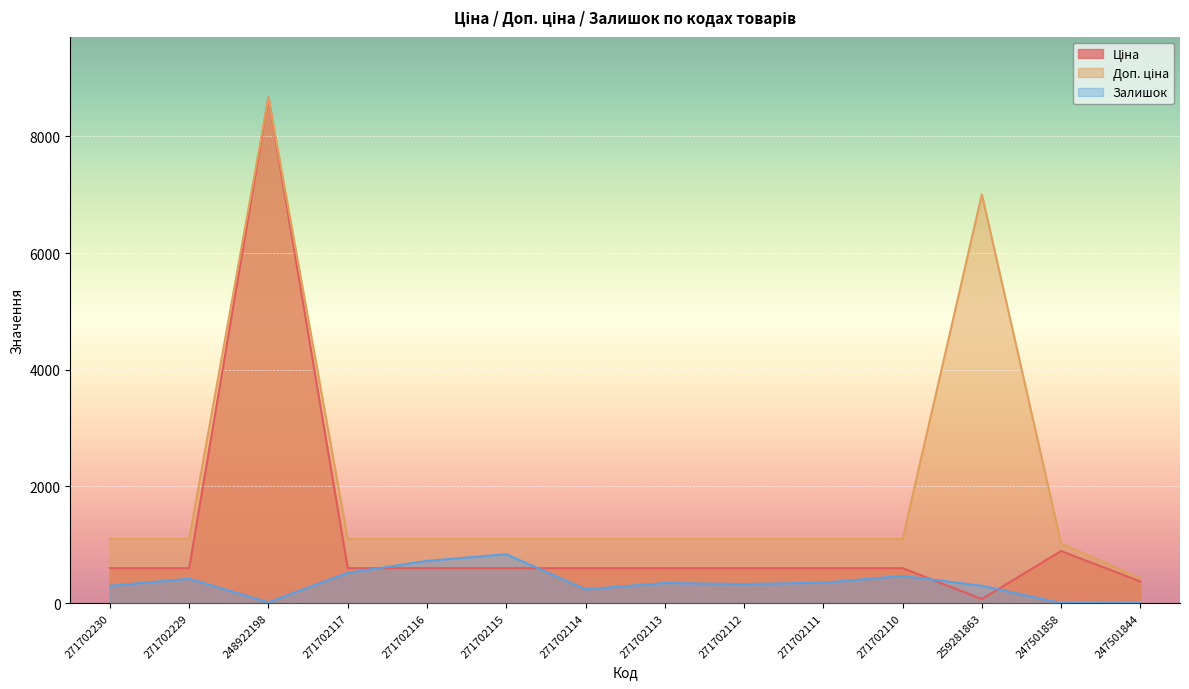

How many lines are shown in the chart?

3